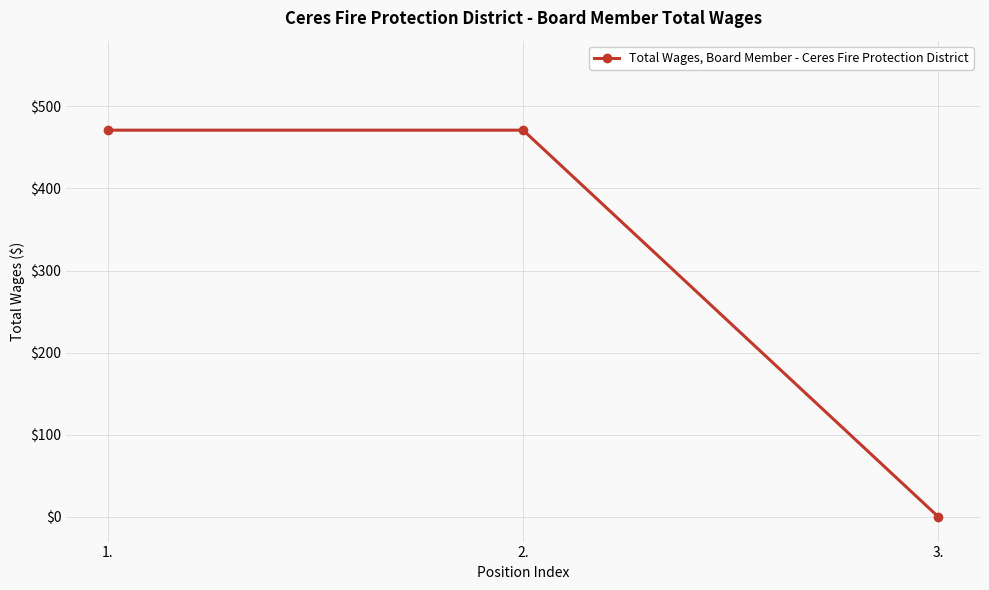

What is the change in value from 2. to 3.?

-471